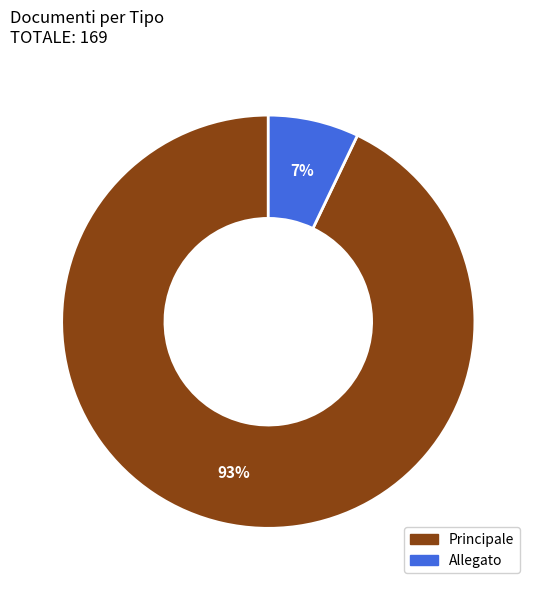

Do Principale and Allegato together represent more than half of the pie?

Yes